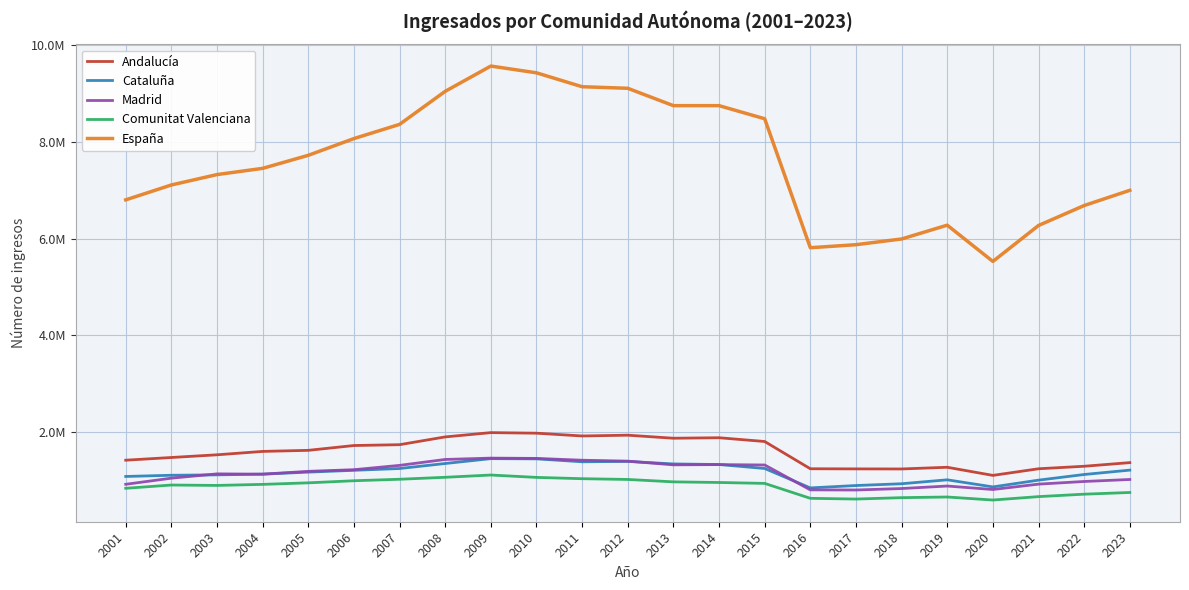

What is the maximum value for Madrid?

1465439